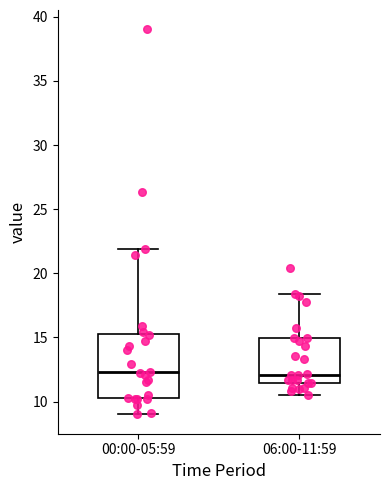

Which box is the tallest, from its lower edge to its upper edge?

00:00-05:59